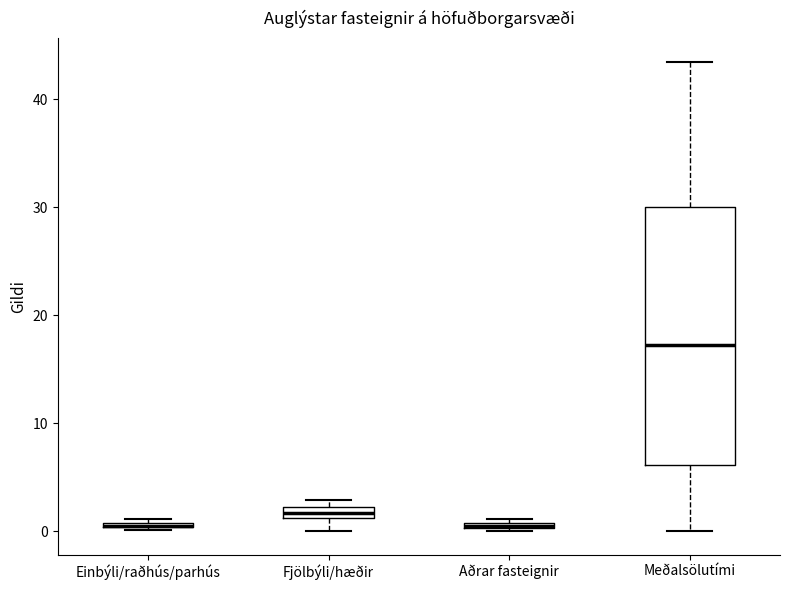

Comparing the boxes themselves (not the whiskers), which one is the tallest?

Meðalsölutími